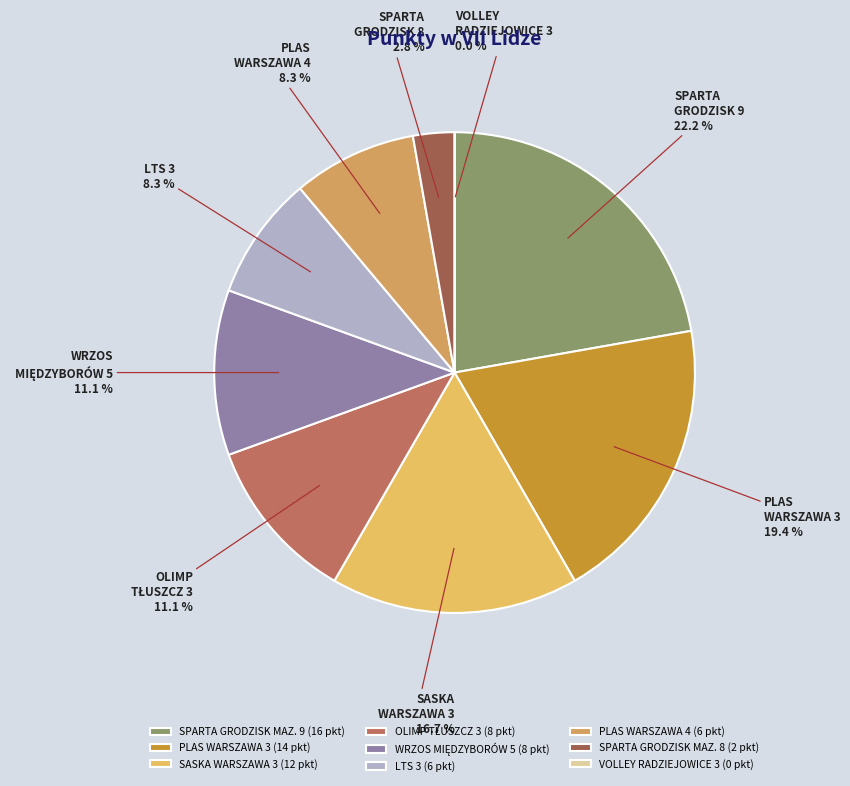

To the nearest percent, what is the average slice percentage?

11%